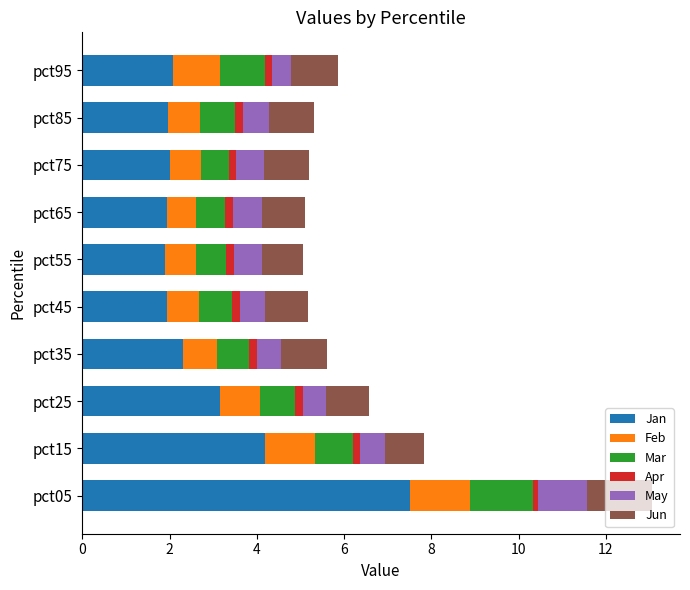

What is the lowest value of the Jan series?

1.9